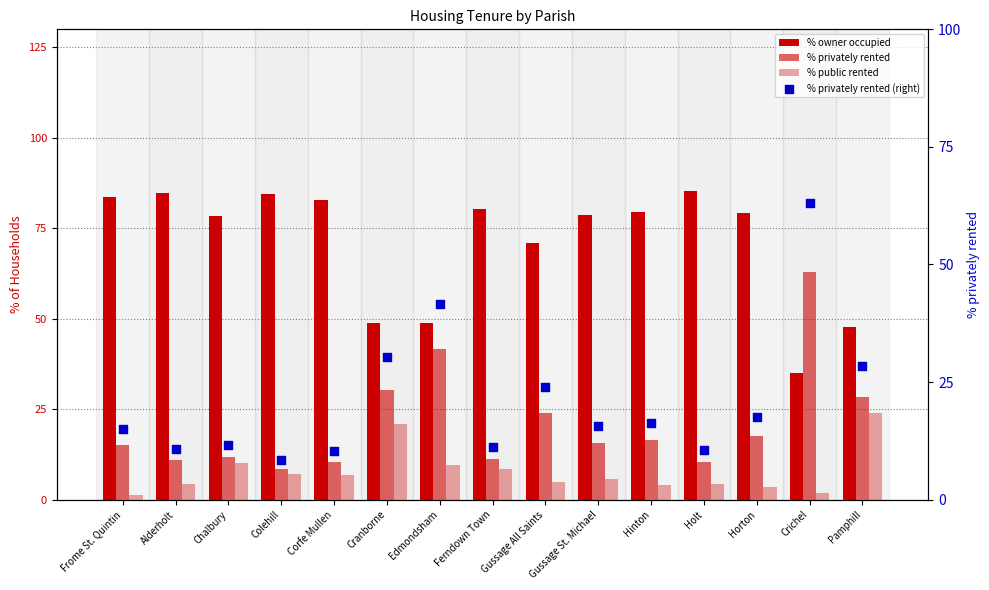

Is the value of % public rented at Chalbury greater than the value of % owner occupied at Edmondsham?

No